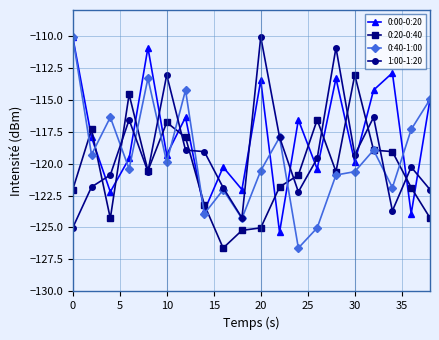

Which series ends up on top after the final intersection of 0:20-0:40 and 0:00-0:20?

0:00-0:20